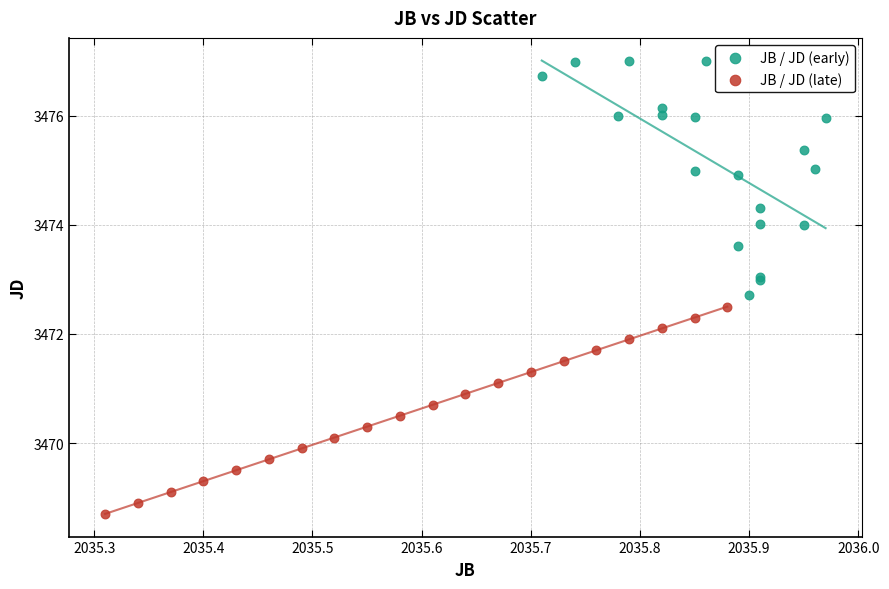

Which series has the largest Y range (max minus min)?

JB / JD (early)